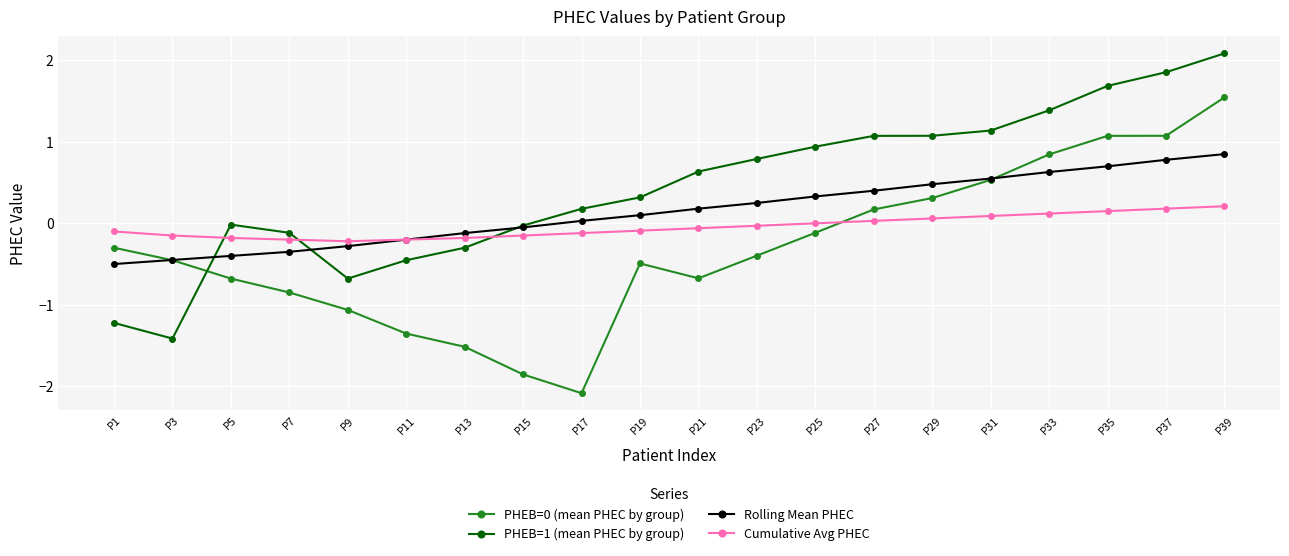

What is the difference between the maximum and minimum values in the PHEB=1 (mean PHEC by group) series?

3.5